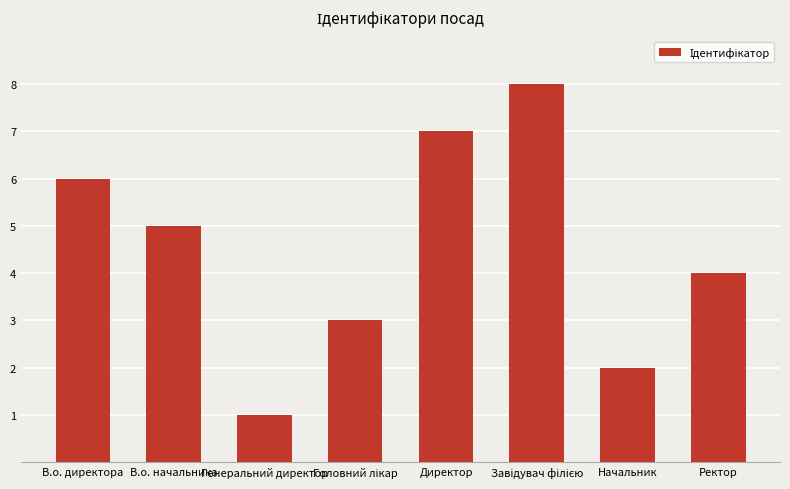

What is the value of the 7th bar from the left?

2